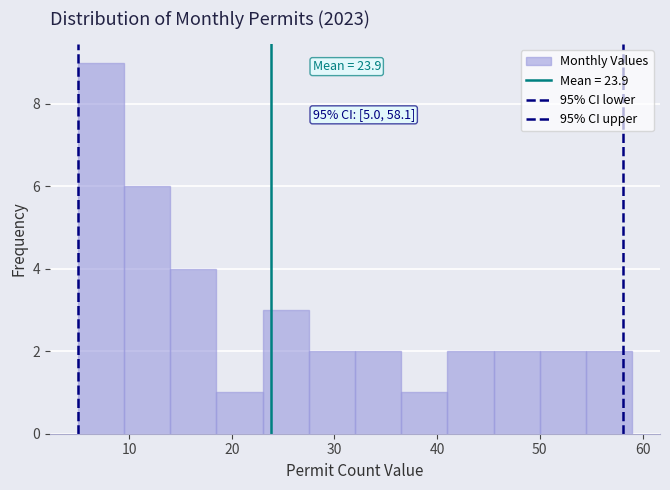

Which range on the x-axis has the tallest bar?

5.0 to 9.5